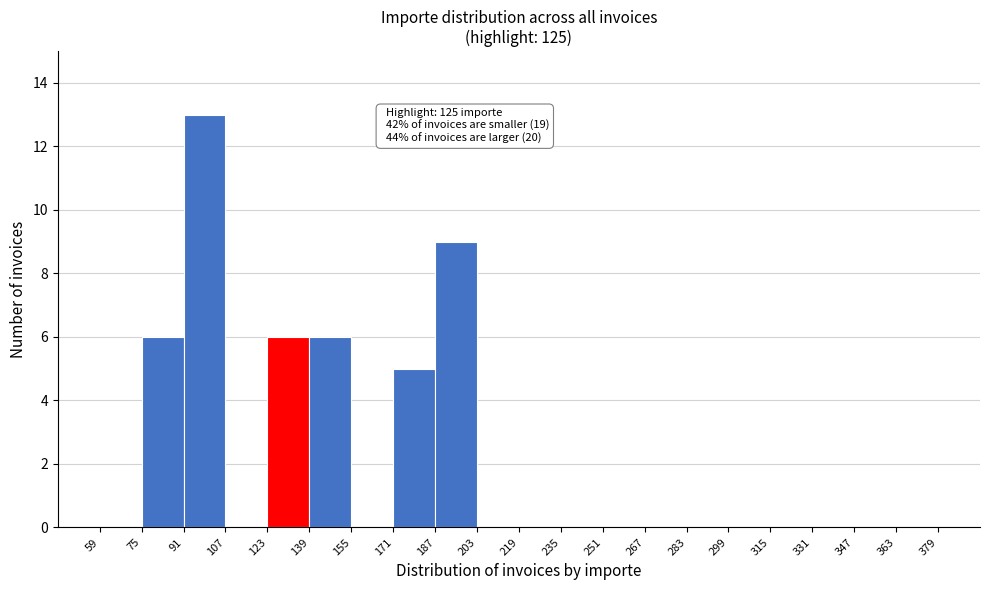

Over which range of the x-axis is the bar tallest?

91 to 107